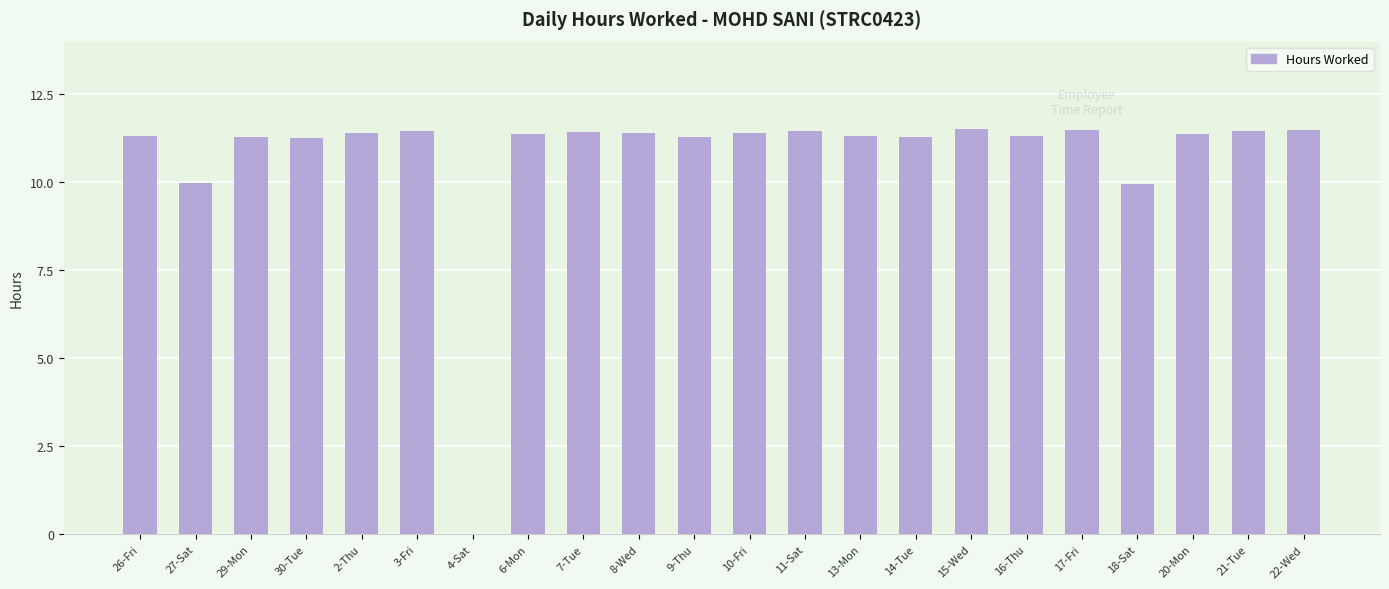

Approximately how many times larger is the value at 18-Sat compared to 10-Fri?

0.9